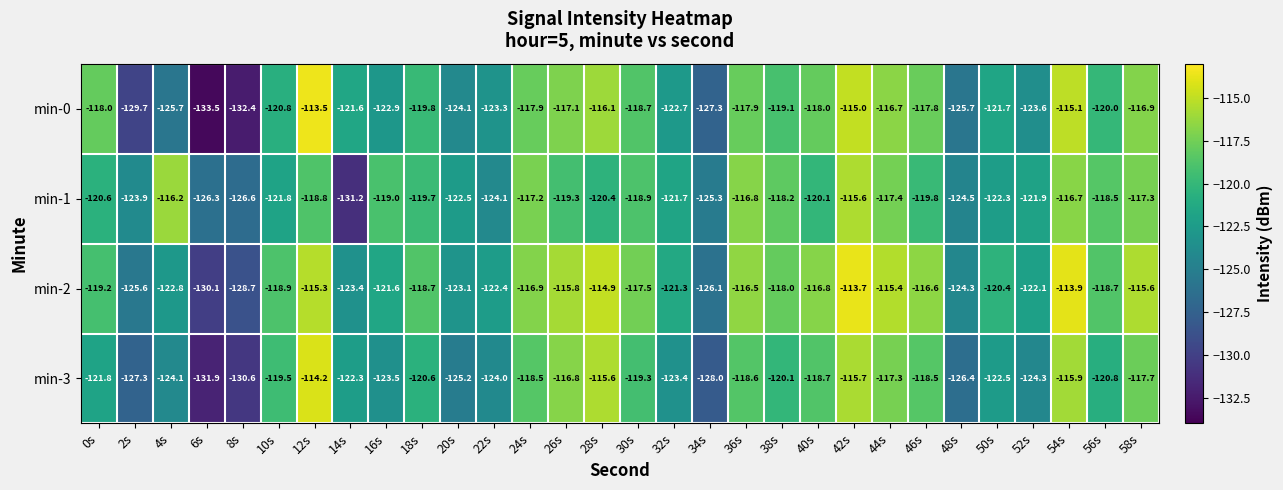

How many series are shown in this chart?

4